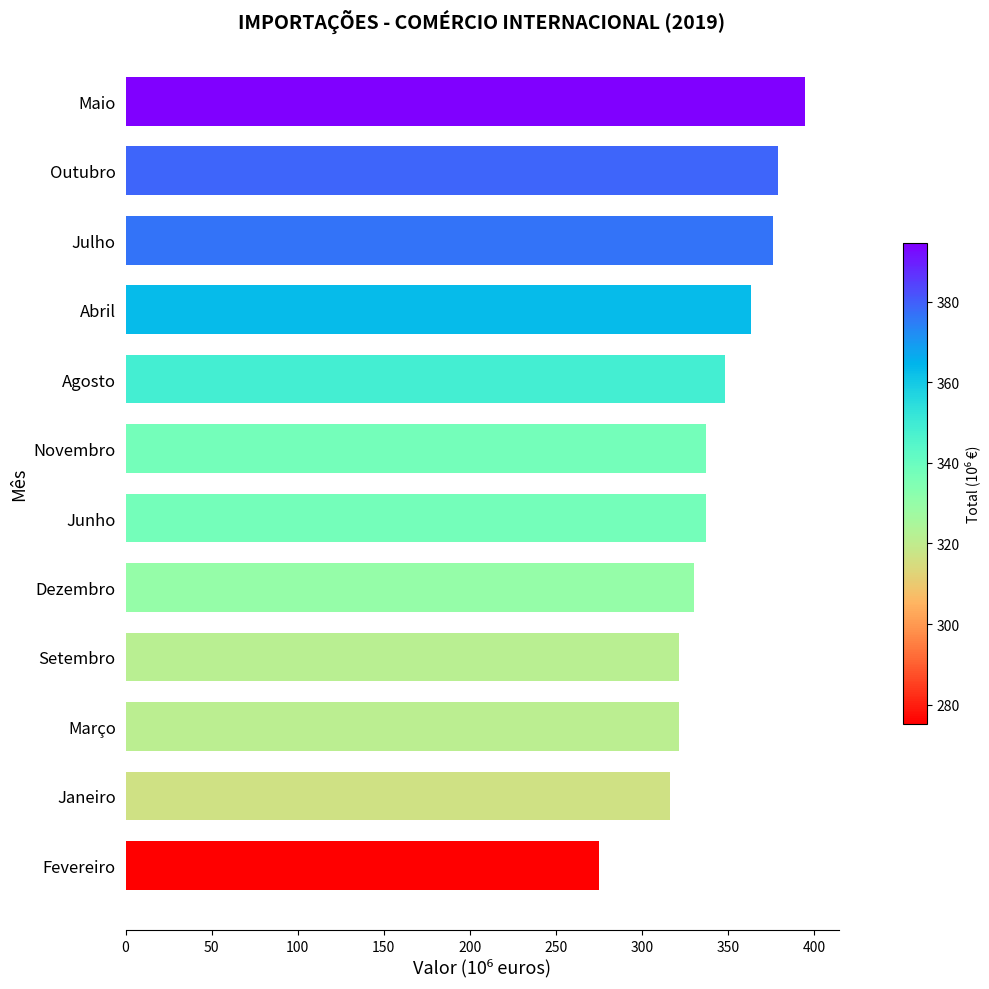

Which label corresponds to the smallest value in the chart?

Fevereiro